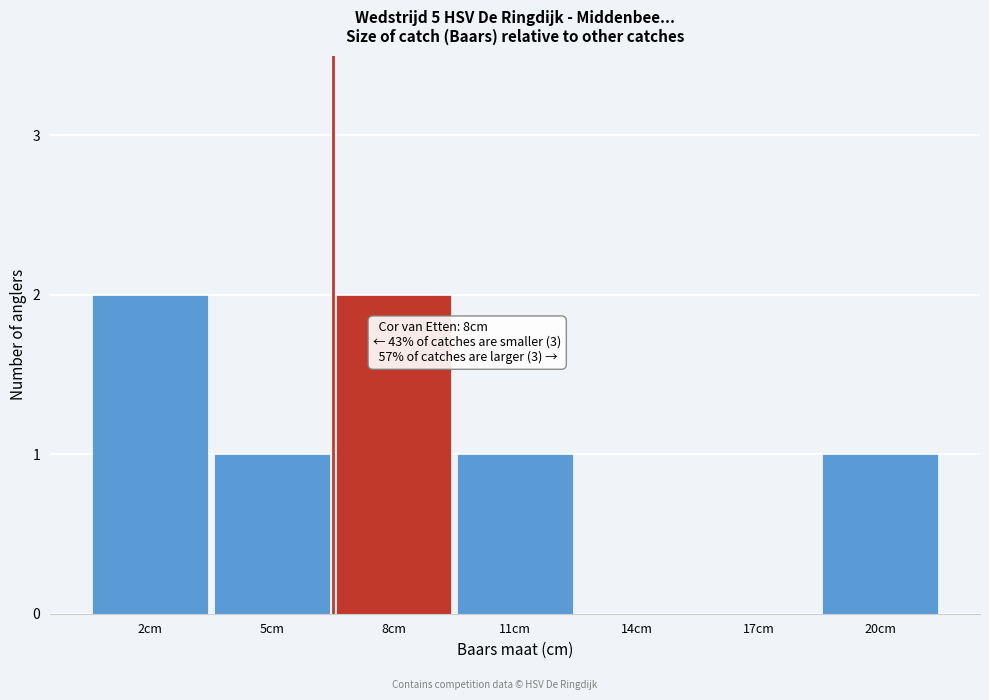

Reading left to right, extract all data points from this chart.

2cm=2	5cm=1	8cm=2	11cm=1	14cm=0	17cm=0	20cm=1